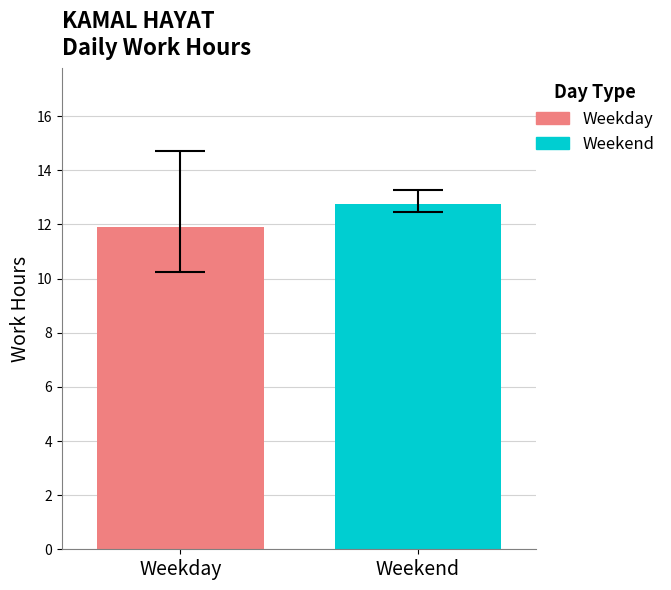

Rank the series by their maximum value, from lowest to highest.

Weekday, Weekend